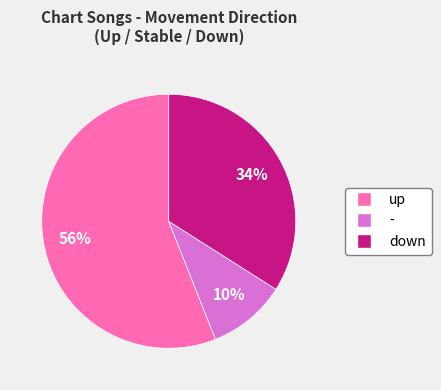

What percentage is the - slice, to the nearest percent?

10%